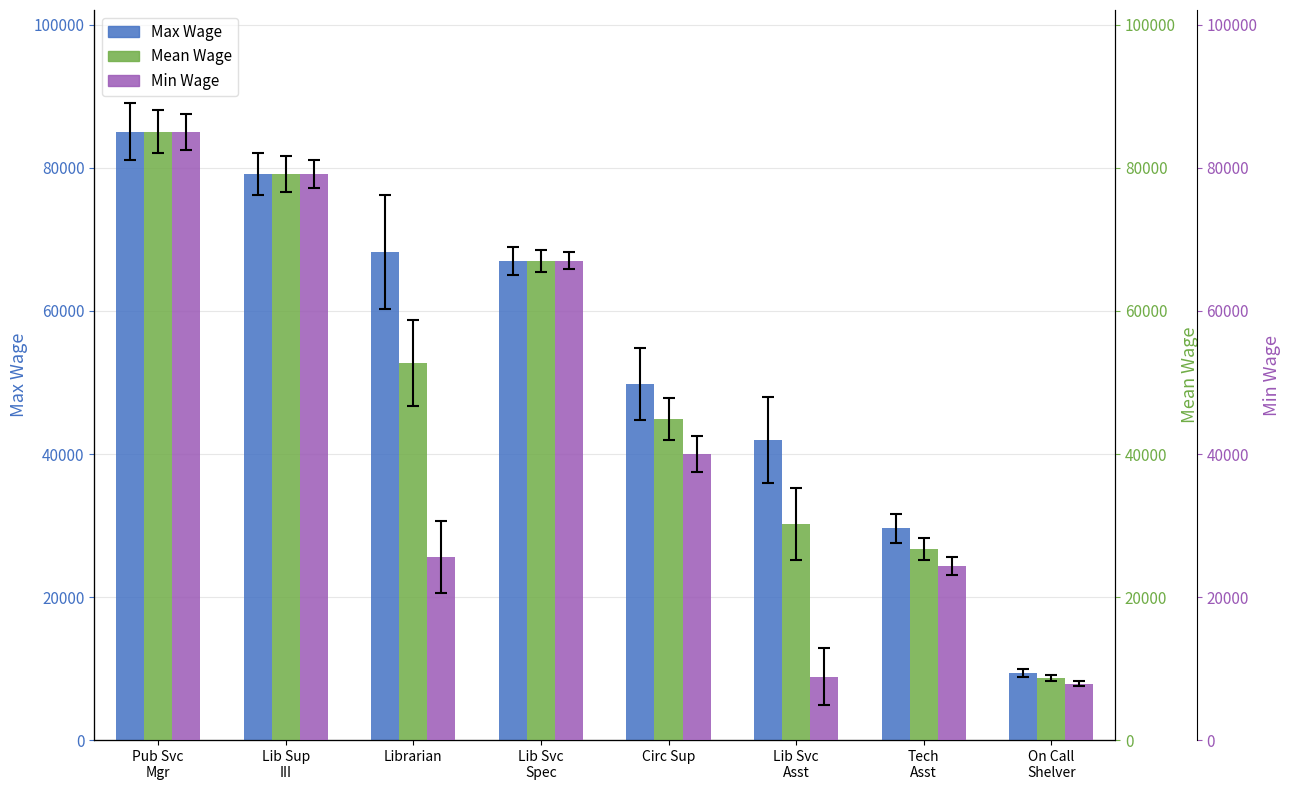

What is the difference between the Mean Wage values at Tech
Asst and Lib Svc
Spec?

40272